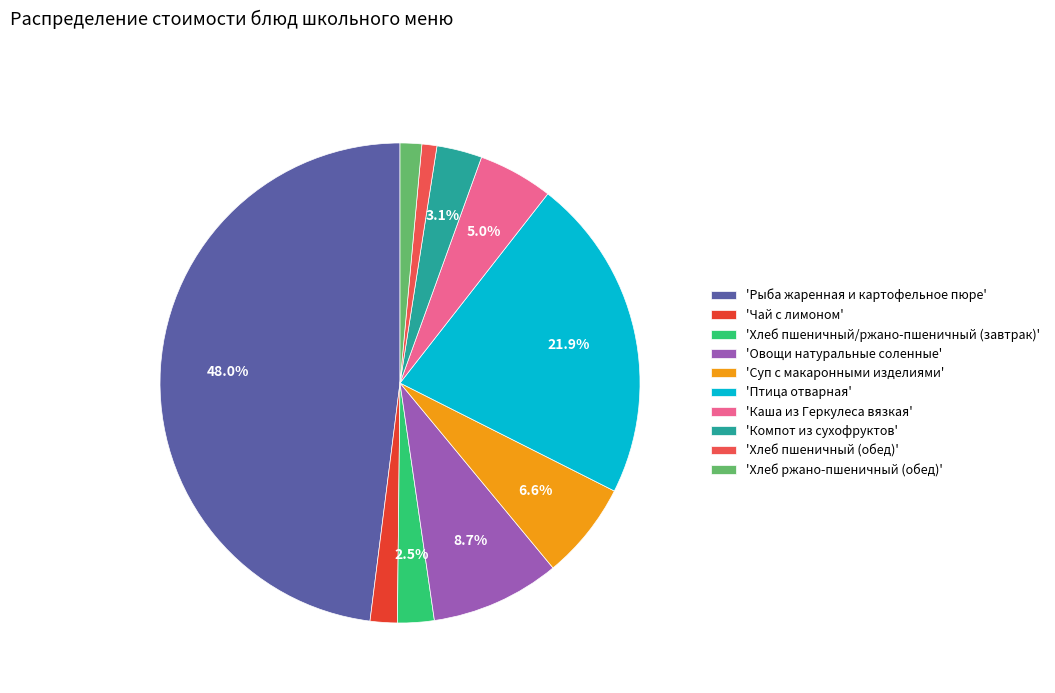

Does any single category account for the majority?

No